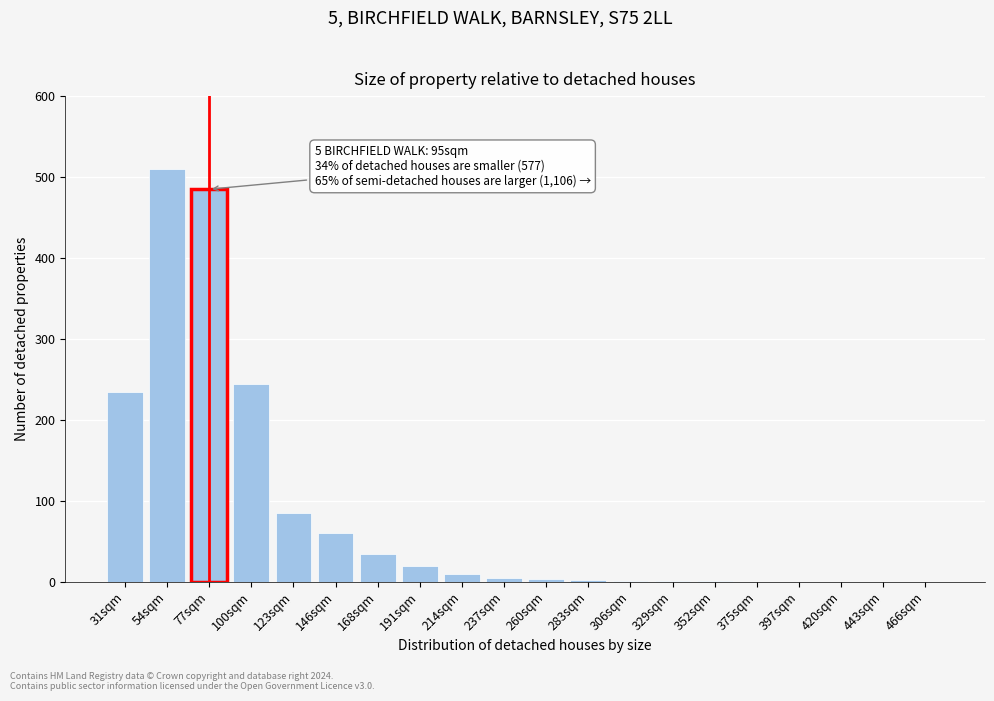

What is the change in value from 100sqm to 397sqm?

-245